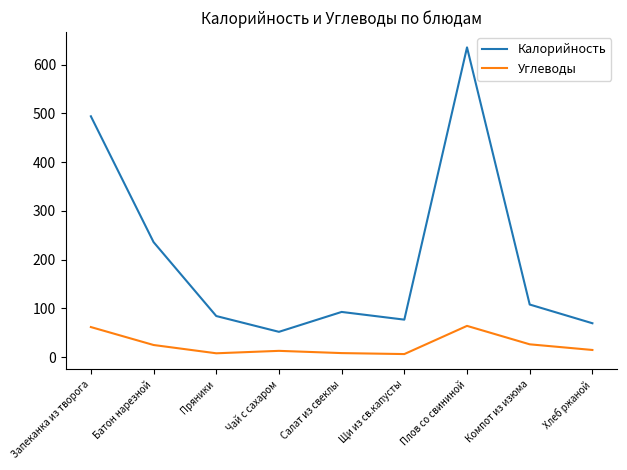

True or false: Углеводы and Калорийность cross at least once.

False